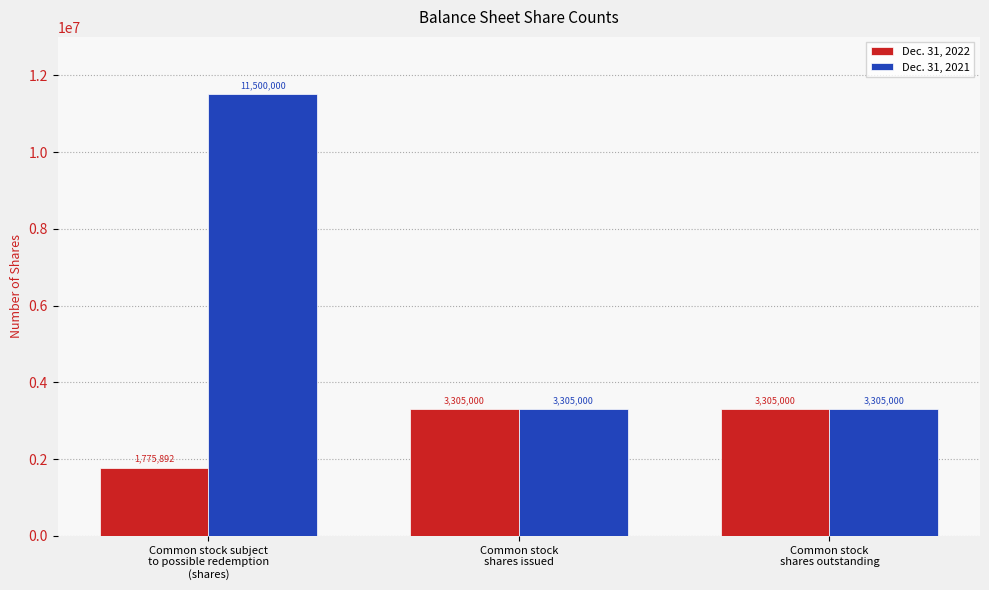

What is the label of the 1st bar from the right?

Common stock
shares outstanding